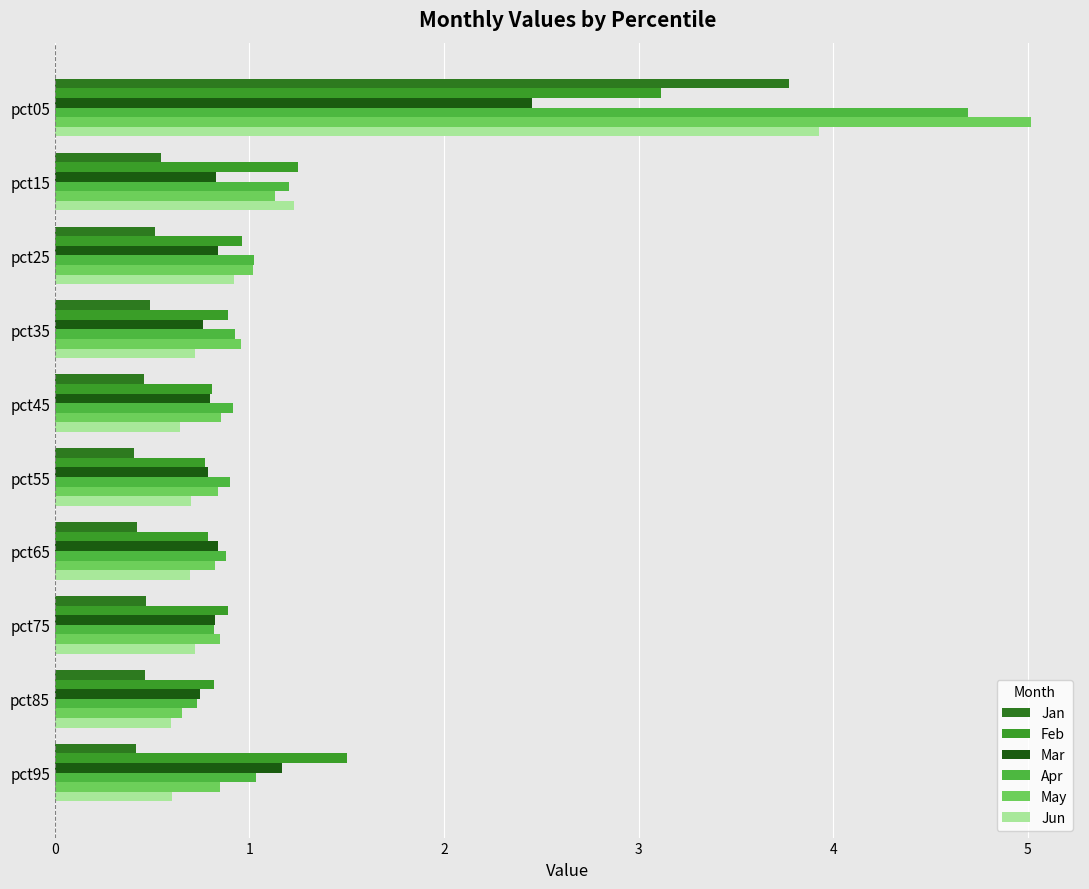

What is the difference between the second highest and minimum values in the Apr series?

0.5